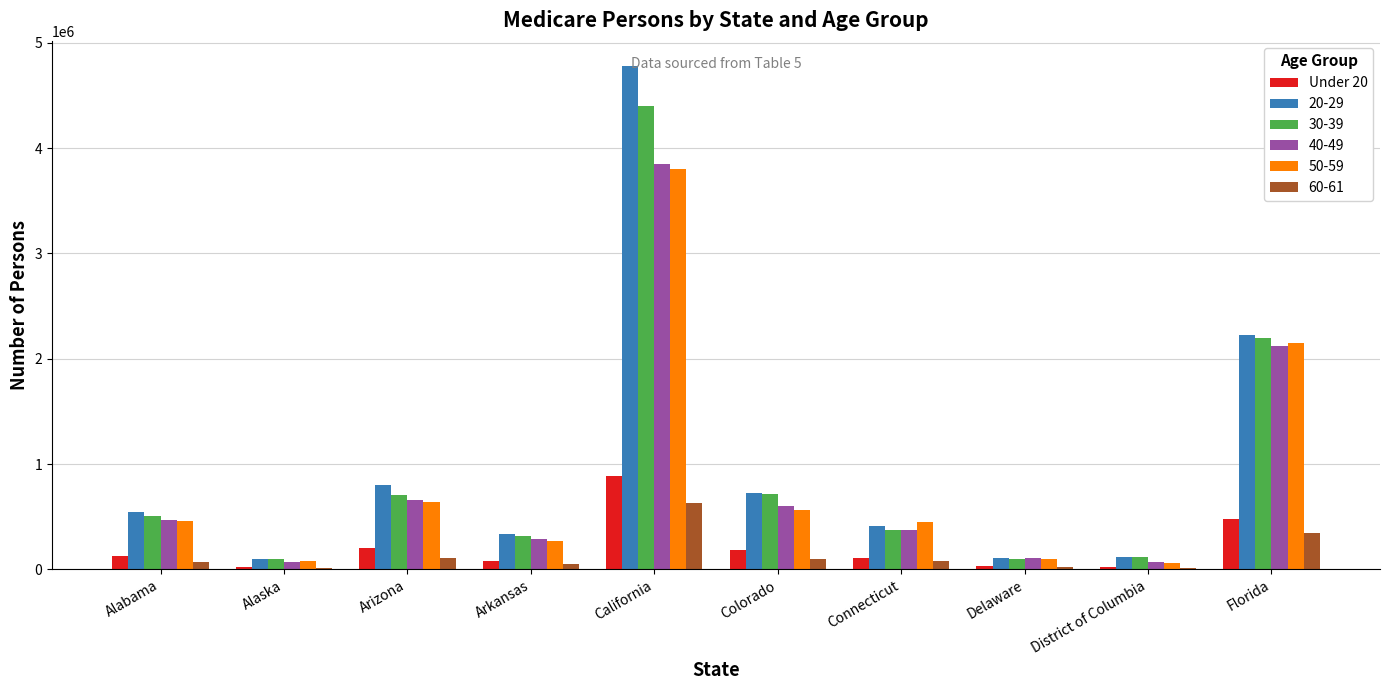

At which category does the chart reach its peak across all series?

California